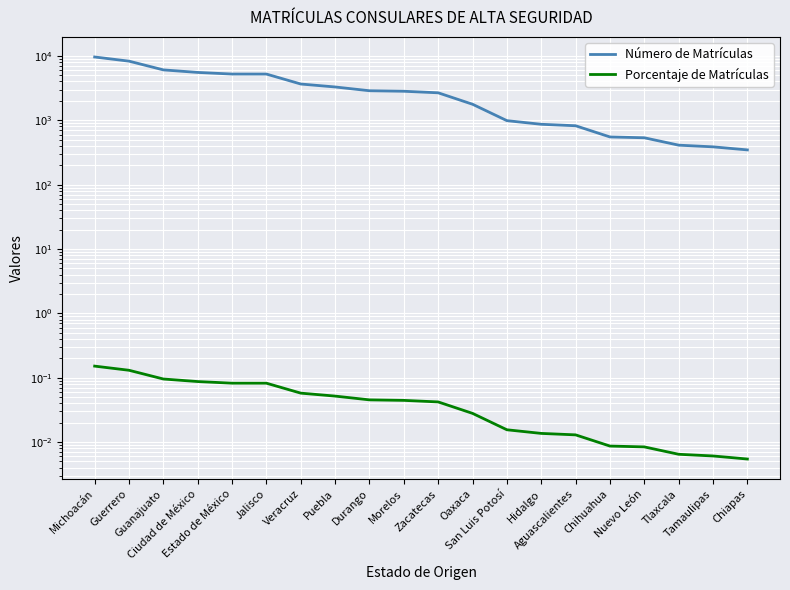

True or false: Porcentaje de Matrículas has more than 1 points higher than both neighbors.

False